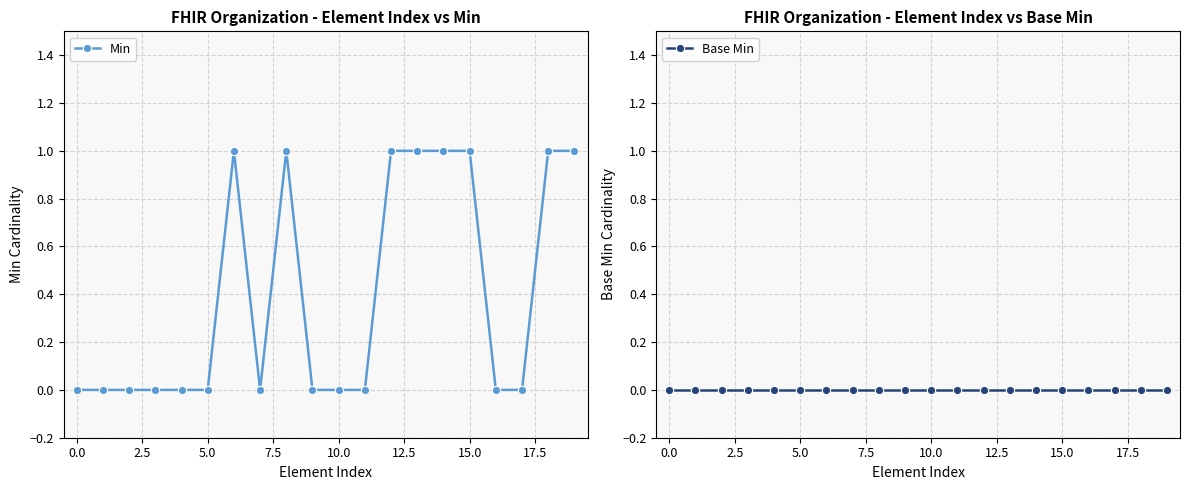

True or false: Min has a value of 0 at 10.0.

True